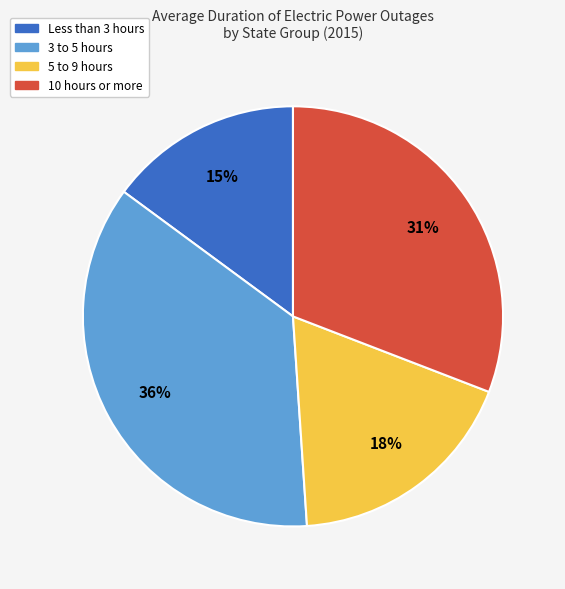

To the nearest percent, what is the difference between the largest and smallest slice percentages?

21%